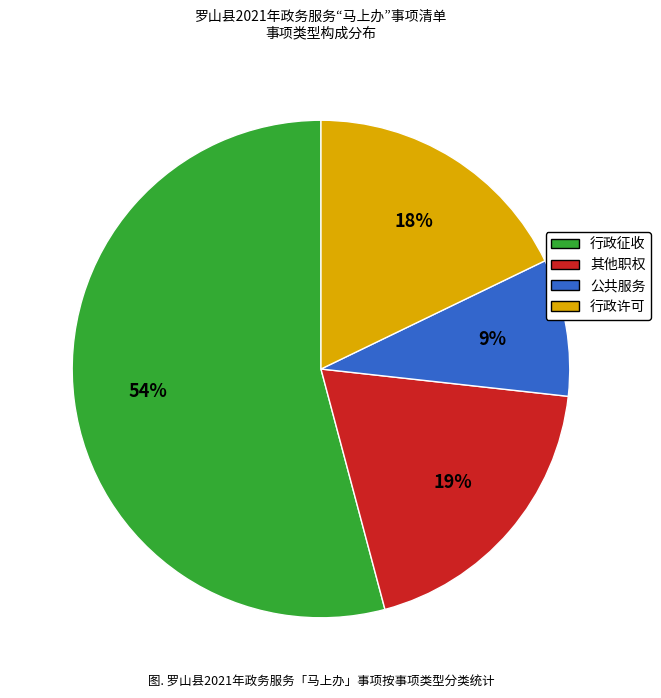

Is there a majority slice in this chart?

Yes